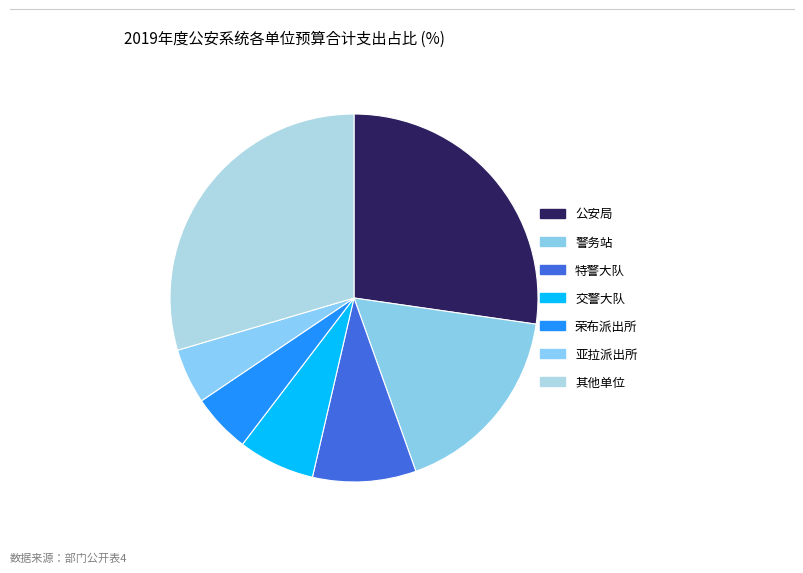

Is it true that 警务站 is 17% of the pie?

True